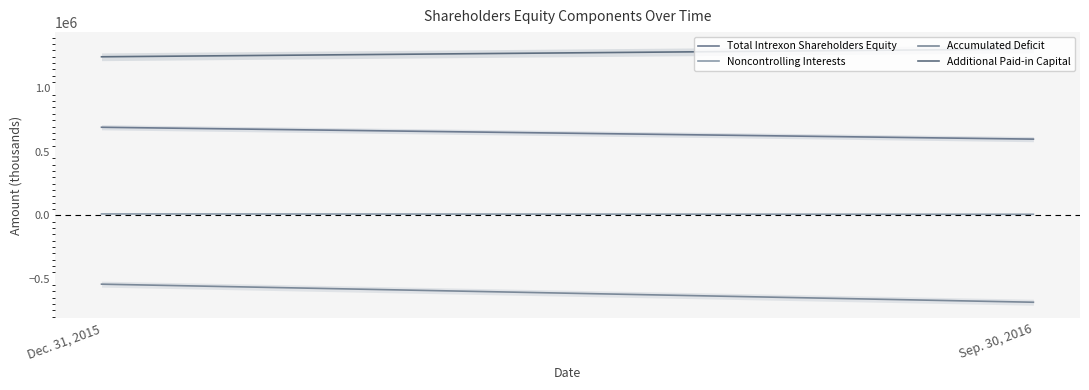

What is the highest value of the Total Intrexon Shareholders Equity series?

694078.0